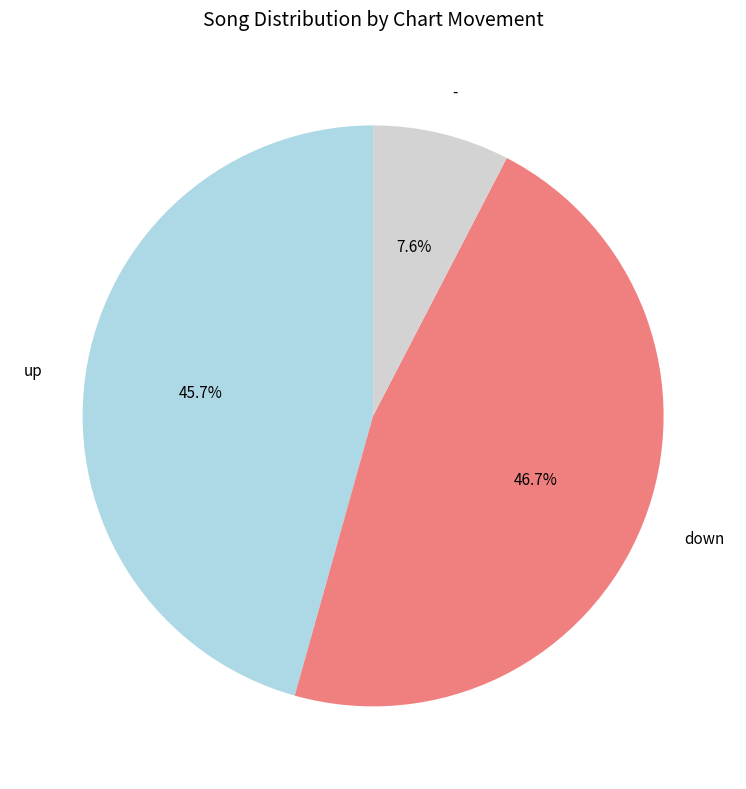

Which category has the smallest portion of the pie?

-